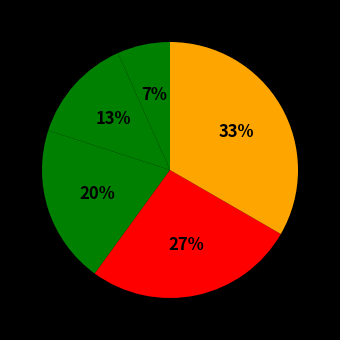

Count the number of slices in the pie.

5